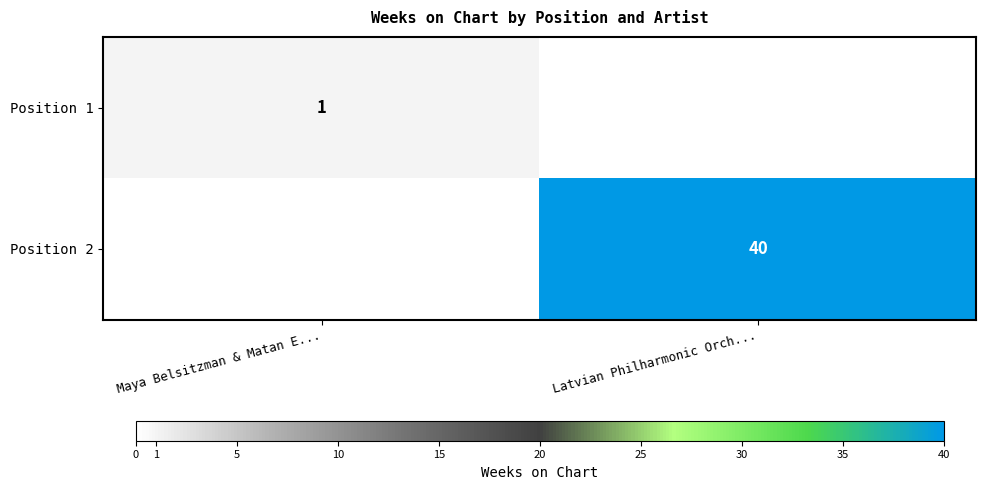

The Position 2 series shows 40 at Latvian Philharmonic Orch.... True or false?

True